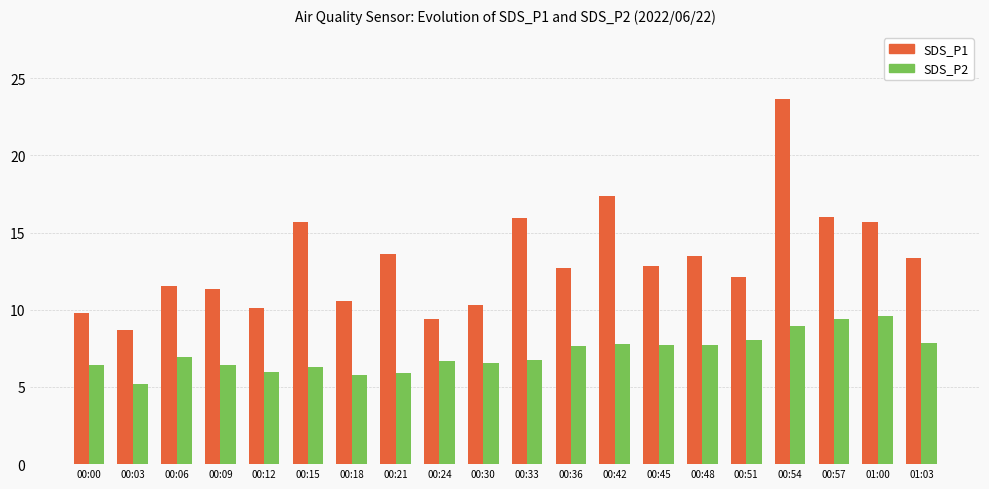

Rank the series at 00:54 from lowest to highest value.

SDS_P2, SDS_P1